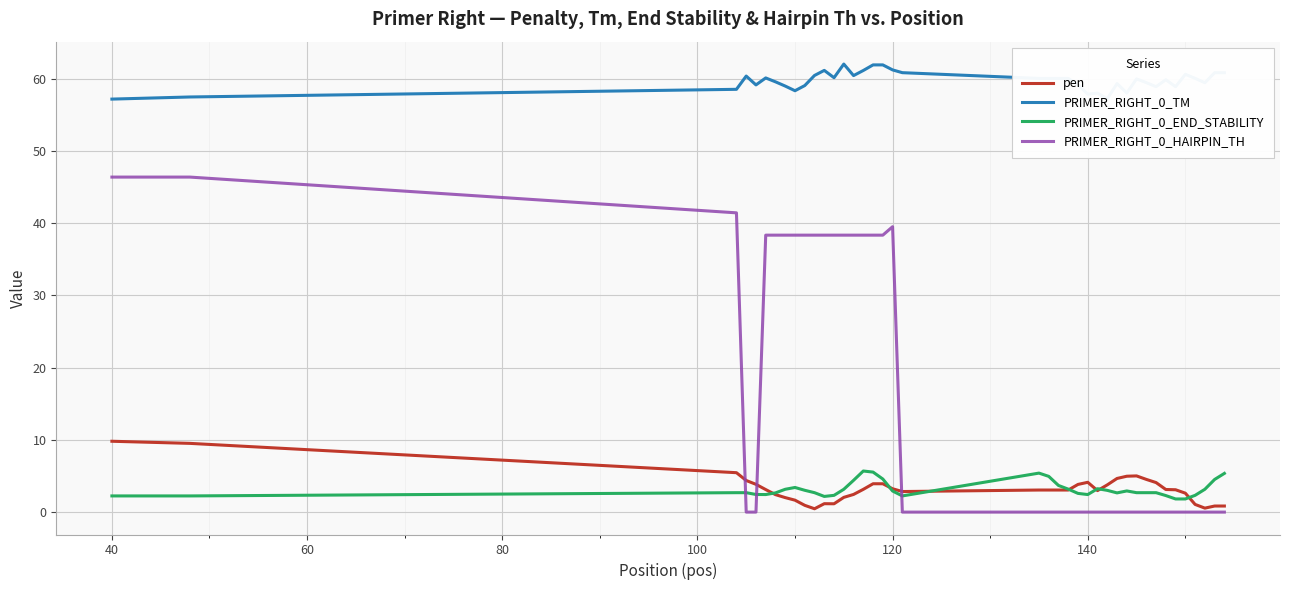

Rank the series by their maximum value, from lowest to highest.

PRIMER_RIGHT_0_END_STABILITY, pen, PRIMER_RIGHT_0_HAIRPIN_TH, PRIMER_RIGHT_0_TM